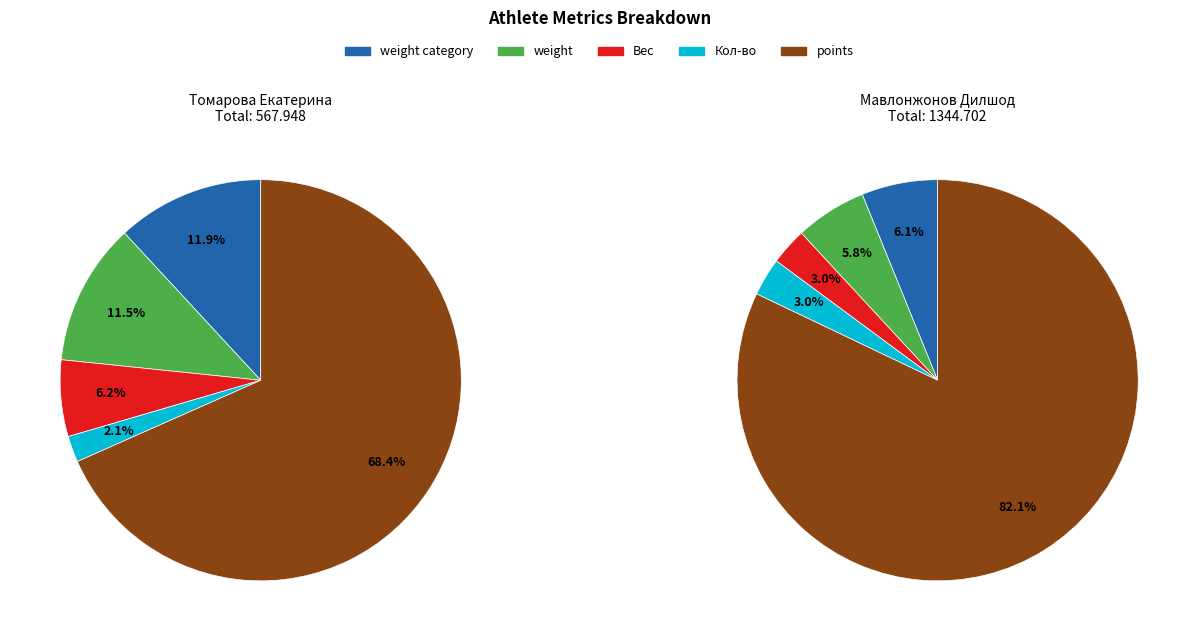

What is the smallest slice in the pie chart?

Кол-во